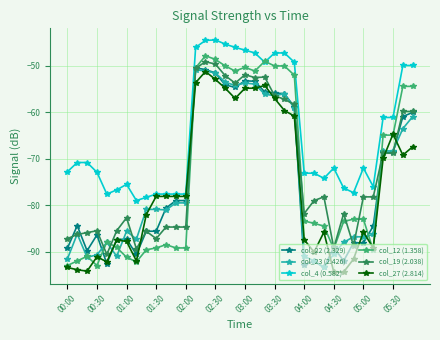

Does the chart display data point markers on the line(s)?

Yes